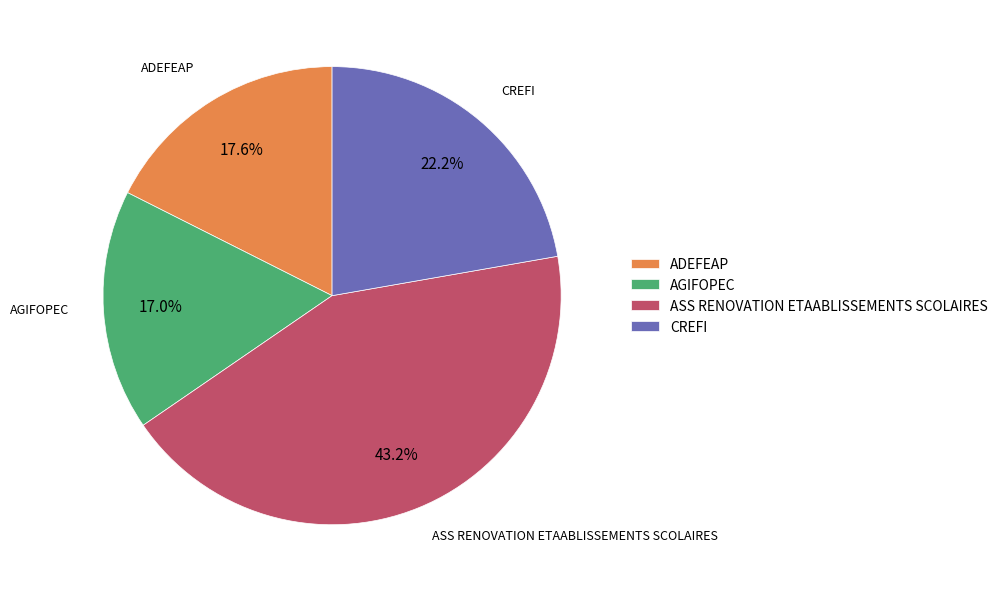

What is the smallest slice in the pie chart?

AGIFOPEC